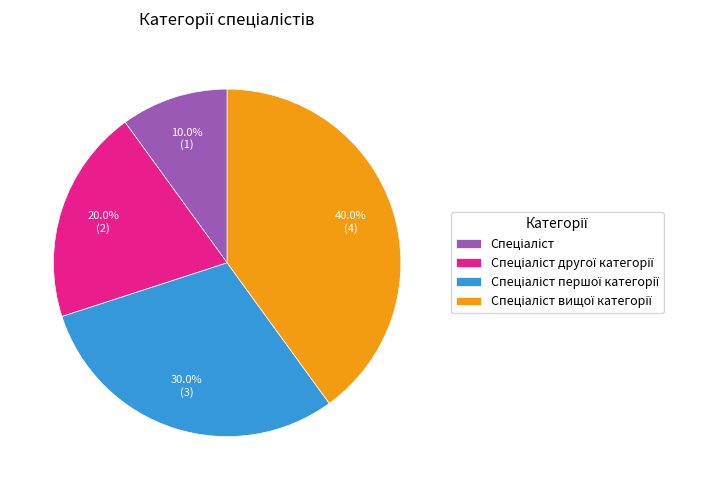

Does any single category account for the majority?

No